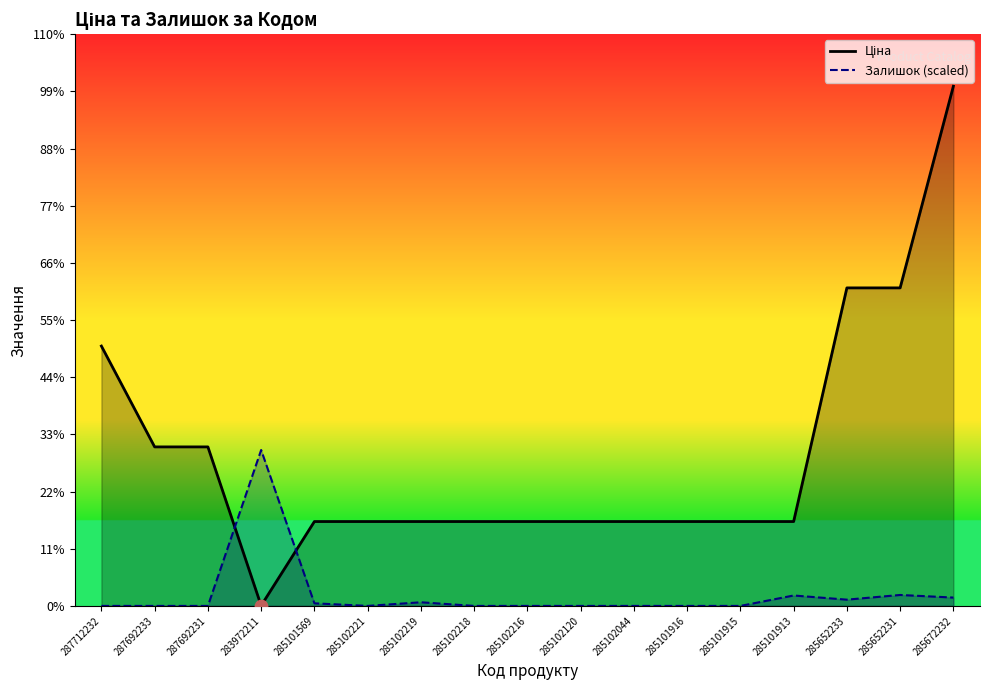

Which series contains the lowest Y value?

Залишок (scaled)